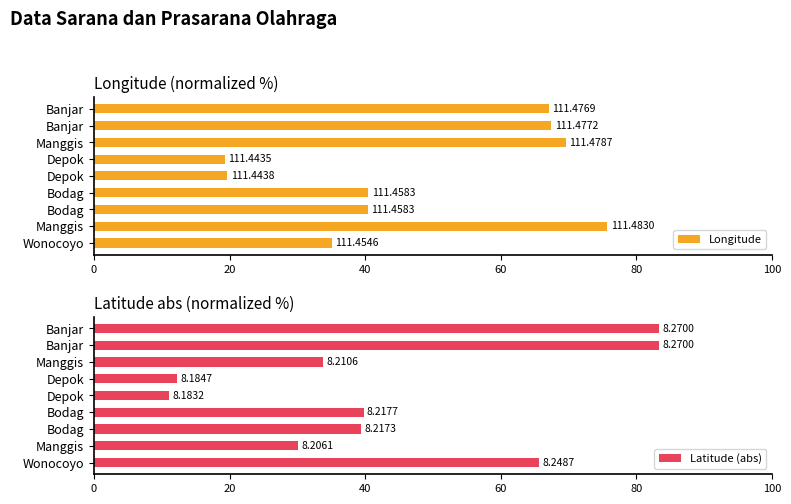

True or false: Longitude has a value of 40.4 at Bodag.

True